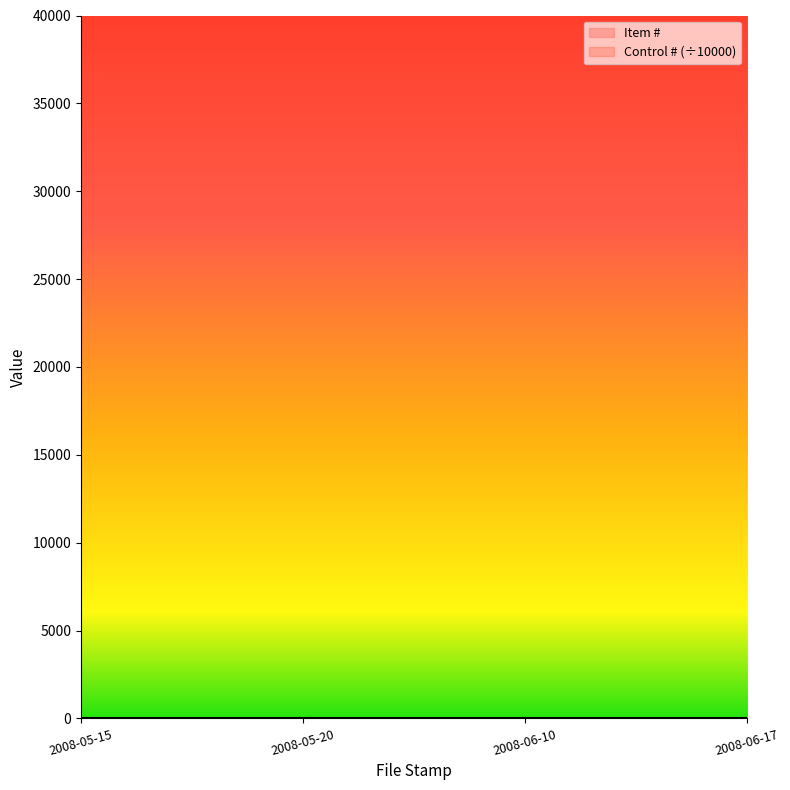

True or false: the data shows 1 at 2008-05-20.

False